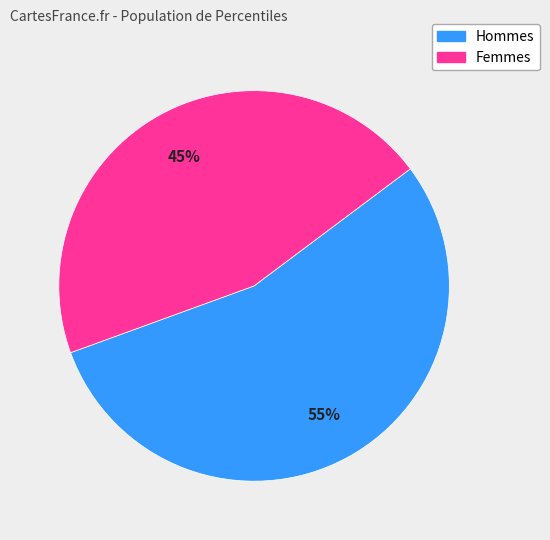

To the nearest percent, what is the average slice percentage?

50%